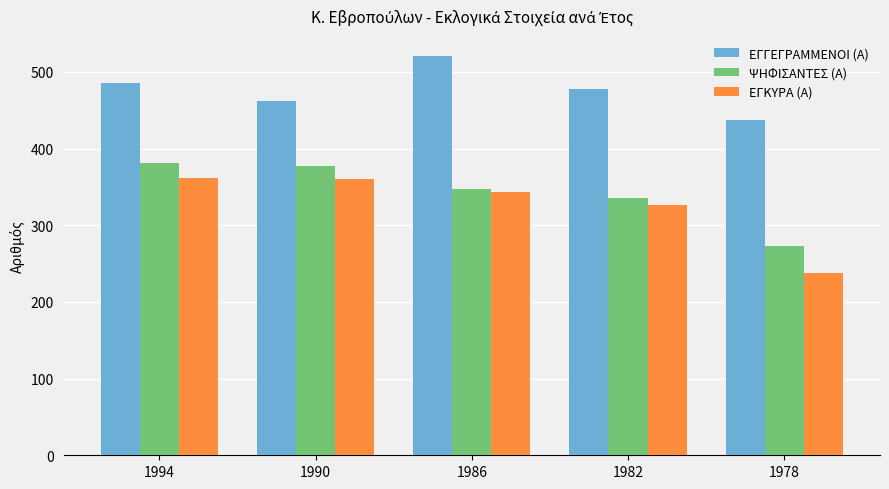

What value does the ΕΓΓΕΓΡΑΜΜΕΝΟΙ (Α) series have at 1978, to the nearest 10?

440